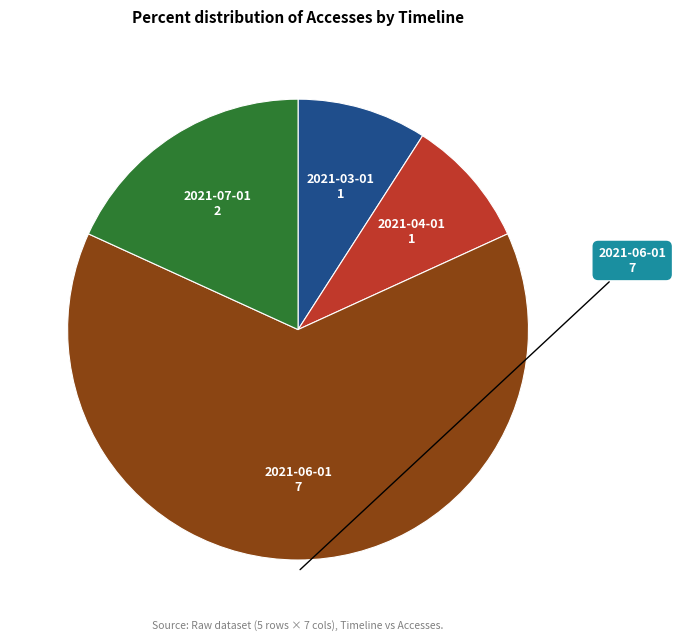

Is there a majority slice in this chart?

Yes